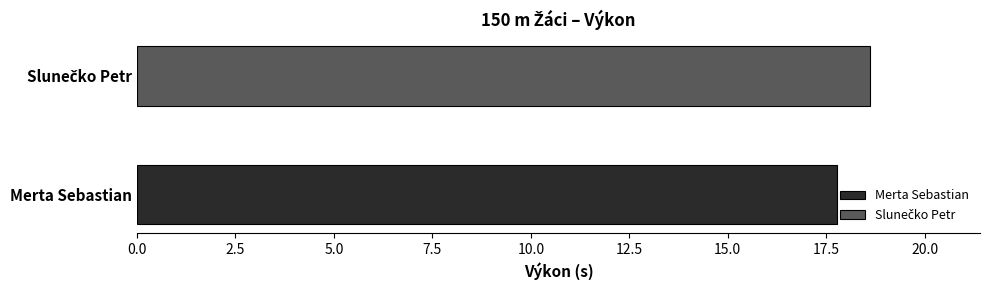

Which series has the widest spread of values?

Merta Sebastian